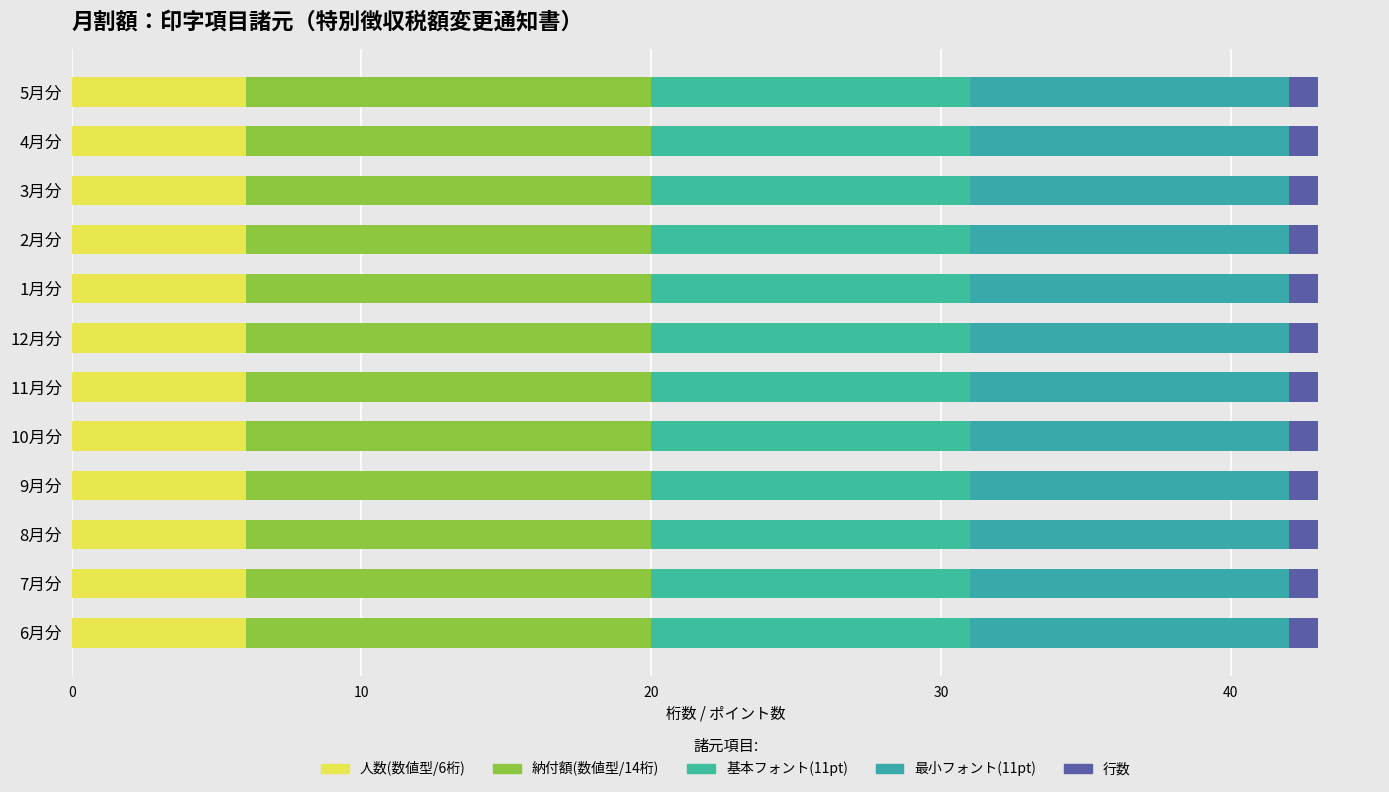

What is the label of the 8th bar from the left?

1月分